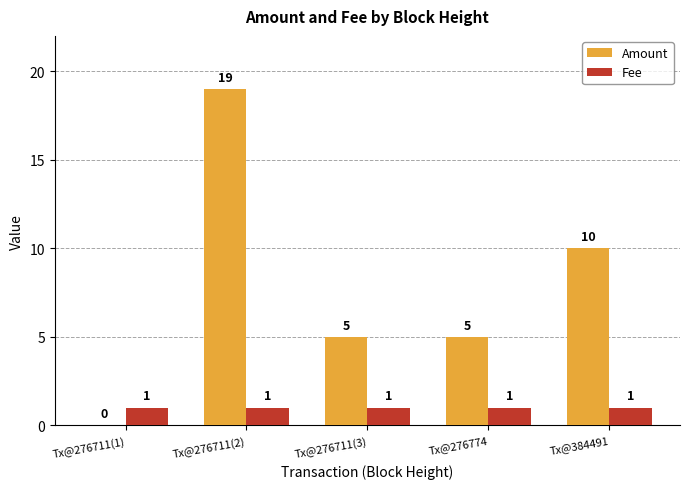

At which category is the sum across all series the highest?

Tx@276711(2)